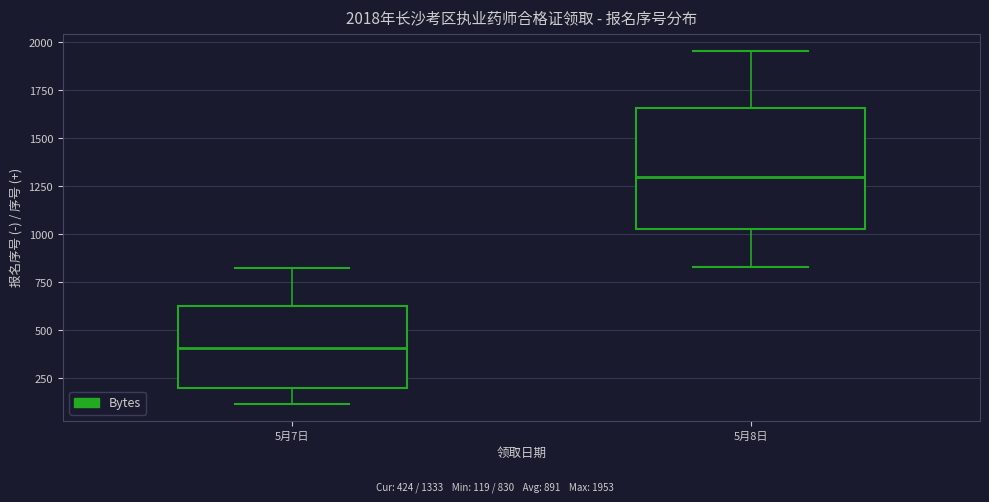

Comparing the boxes themselves (not the whiskers), which one is the tallest?

5月8日